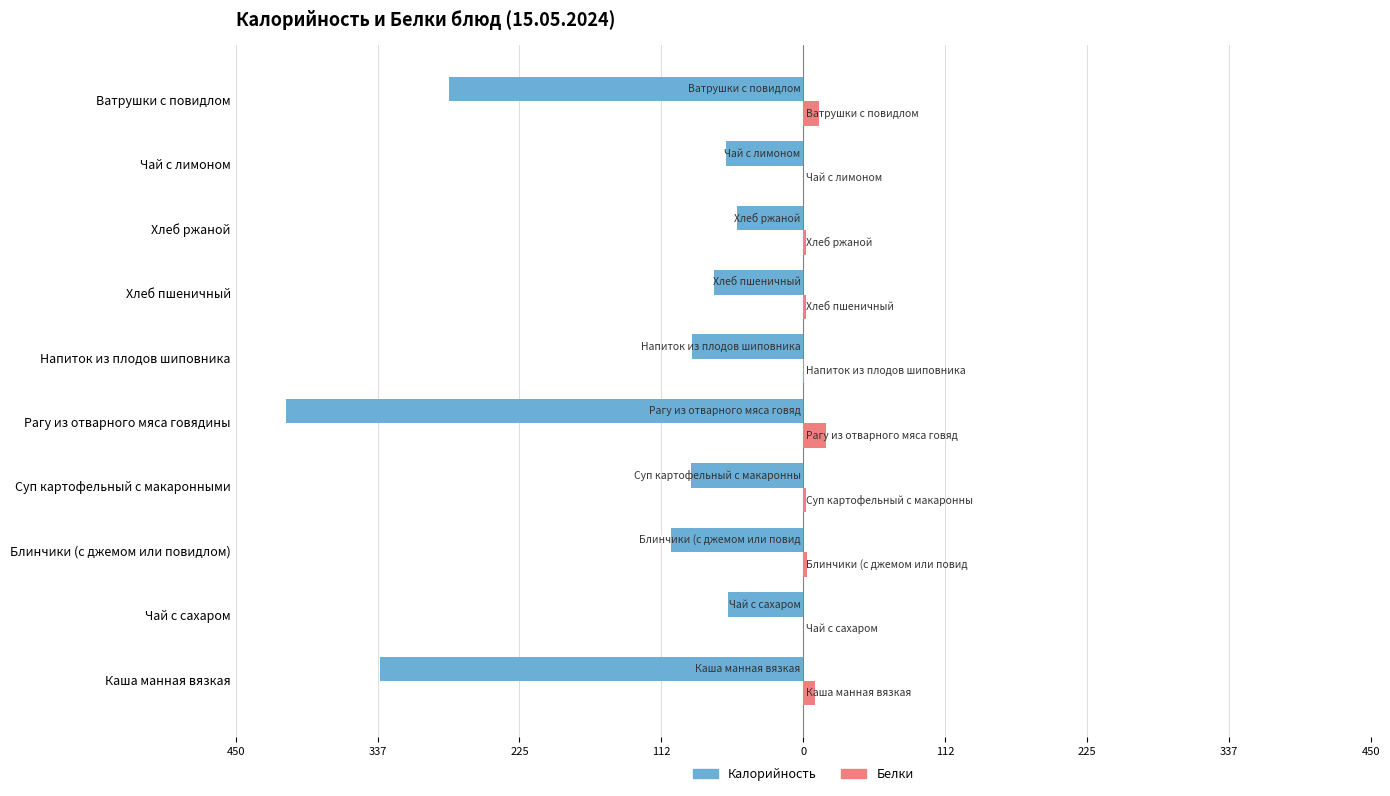

How many bars are there in total?

20